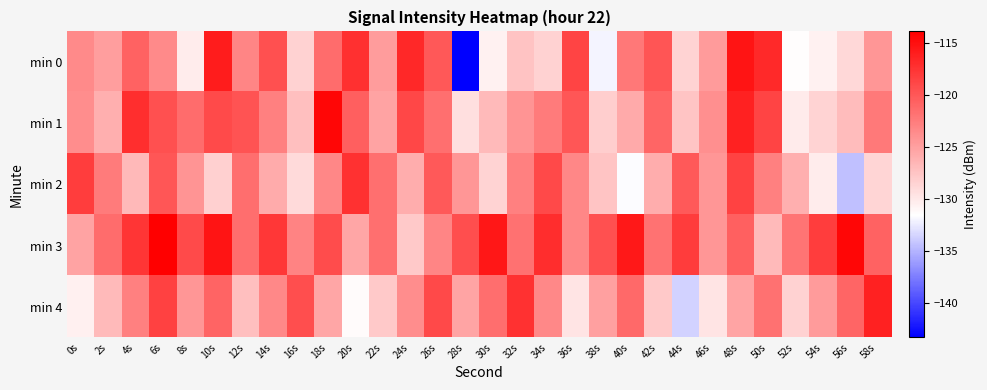

Which has a higher value, 58s or 22s?

58s